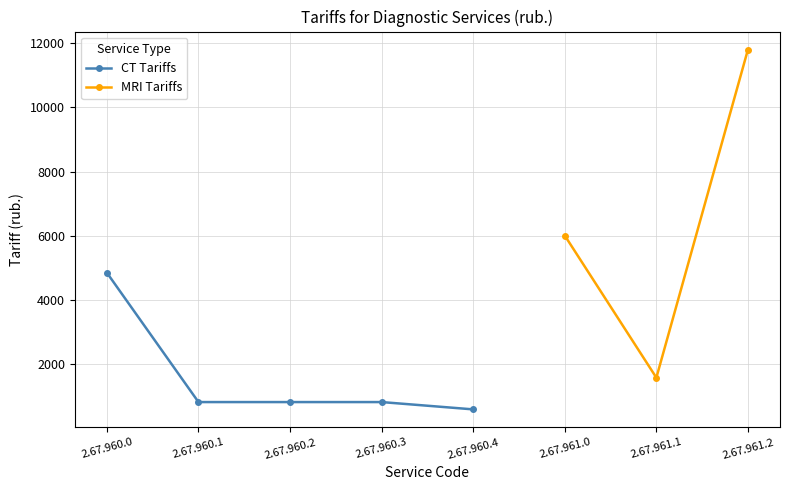

The chart shows a value of 403 at 2.67.960.4. True or false?

False